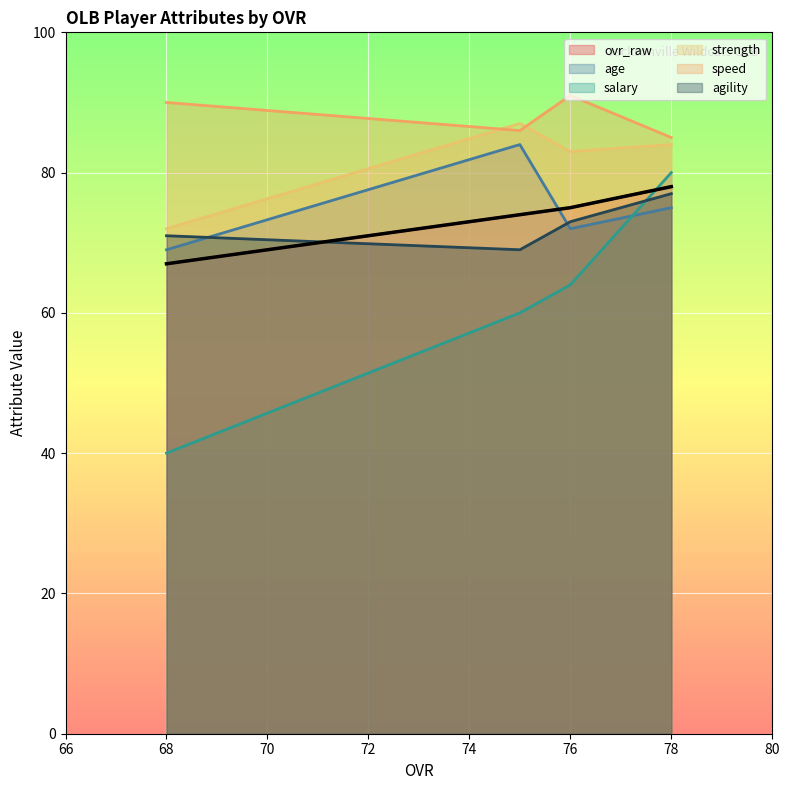

In strength, how many points are lower than both neighbors (excluding endpoints)?

1